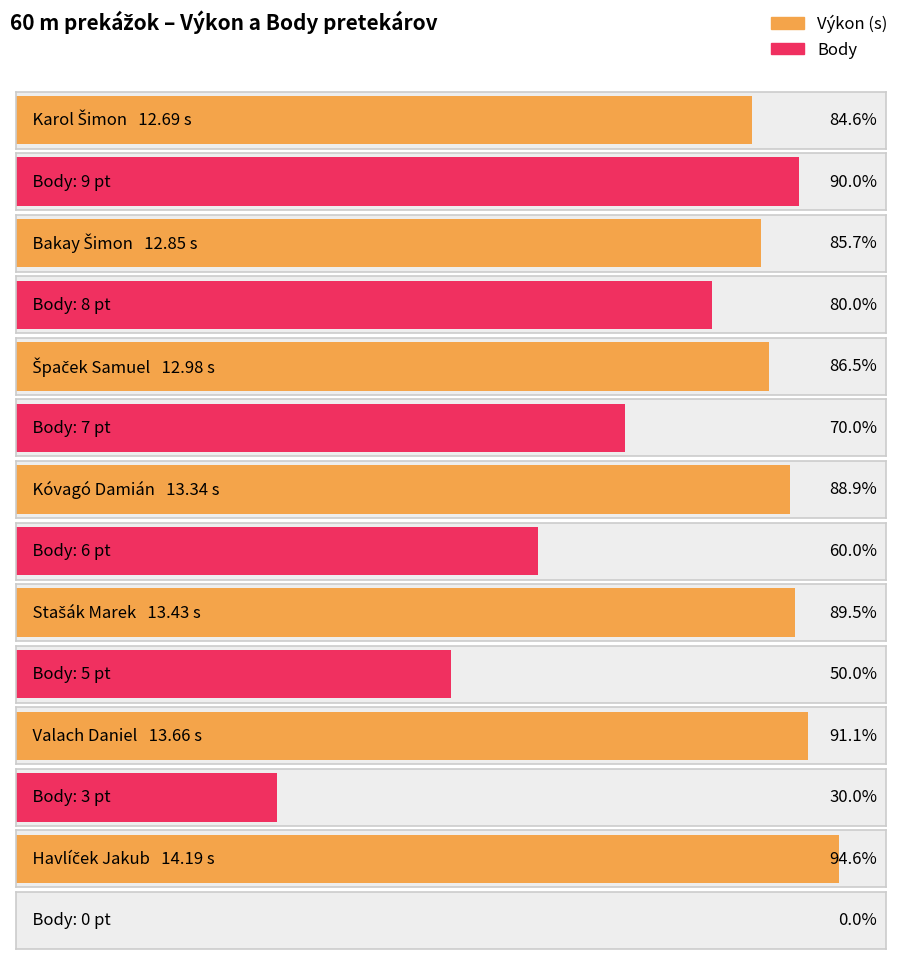

What is the difference between the Body values at Havlíček Jakub and Bakay Šimon?

8.0